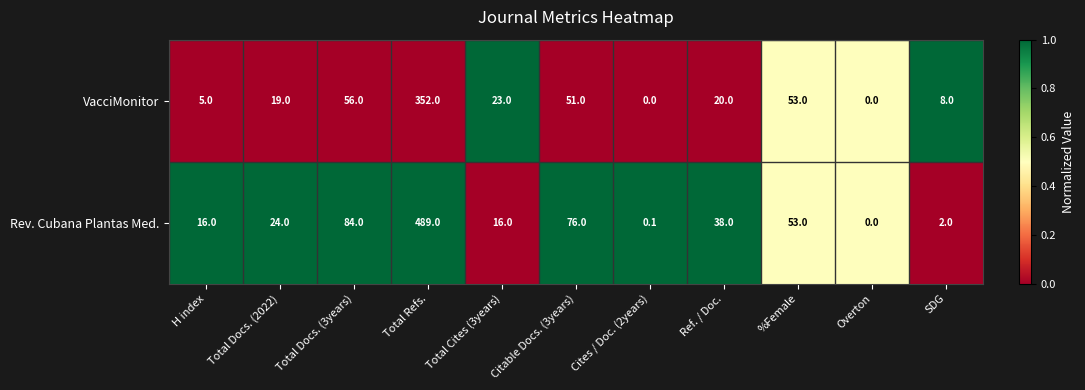

Which series has the largest range (max minus min)?

Rev. Cubana Plantas Med.